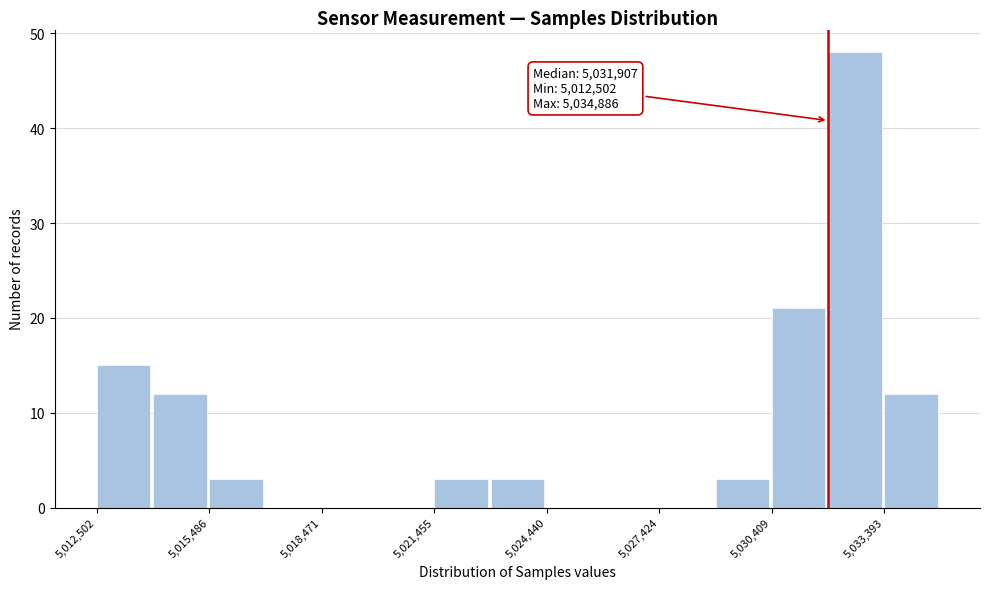

Read against the x-axis, roughly where is the centre of the tallest bar?

5032500